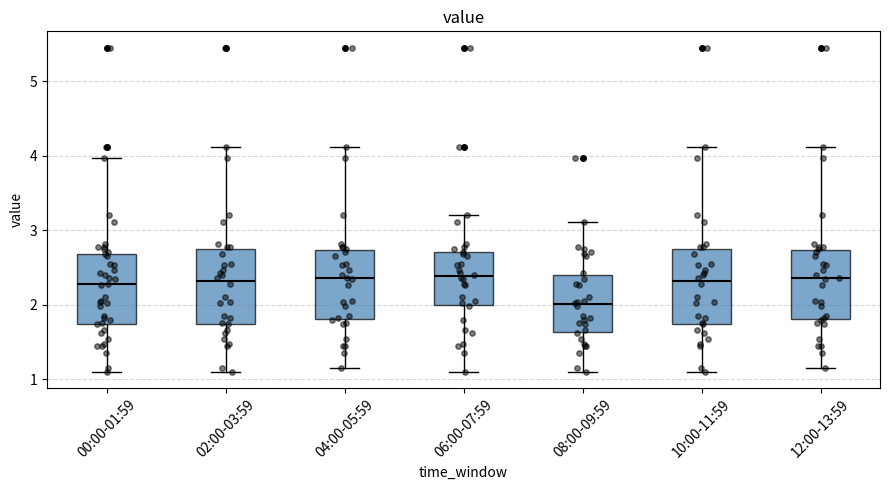

Reading left to right, transcribe this box plot: for each box, give where its median line is, the range the box spans, and where its two whiskers end, as read against the y-axis. The values are not printed on the chart, so give them approximately, as read against the axis.

00:00-01:59: median 2.3, box 1.7 to 2.7, whiskers 1.1 to 4.0
02:00-03:59: median 2.3, box 1.7 to 2.7, whiskers 1.1 to 4.1
04:00-05:59: median 2.4, box 1.8 to 2.7, whiskers 1.2 to 4.1
06:00-07:59: median 2.4, box 2.0 to 2.7, whiskers 1.1 to 3.2
08:00-09:59: median 2.0, box 1.6 to 2.4, whiskers 1.1 to 3.1
10:00-11:59: median 2.3, box 1.7 to 2.7, whiskers 1.1 to 4.1
12:00-13:59: median 2.4, box 1.8 to 2.7, whiskers 1.2 to 4.1